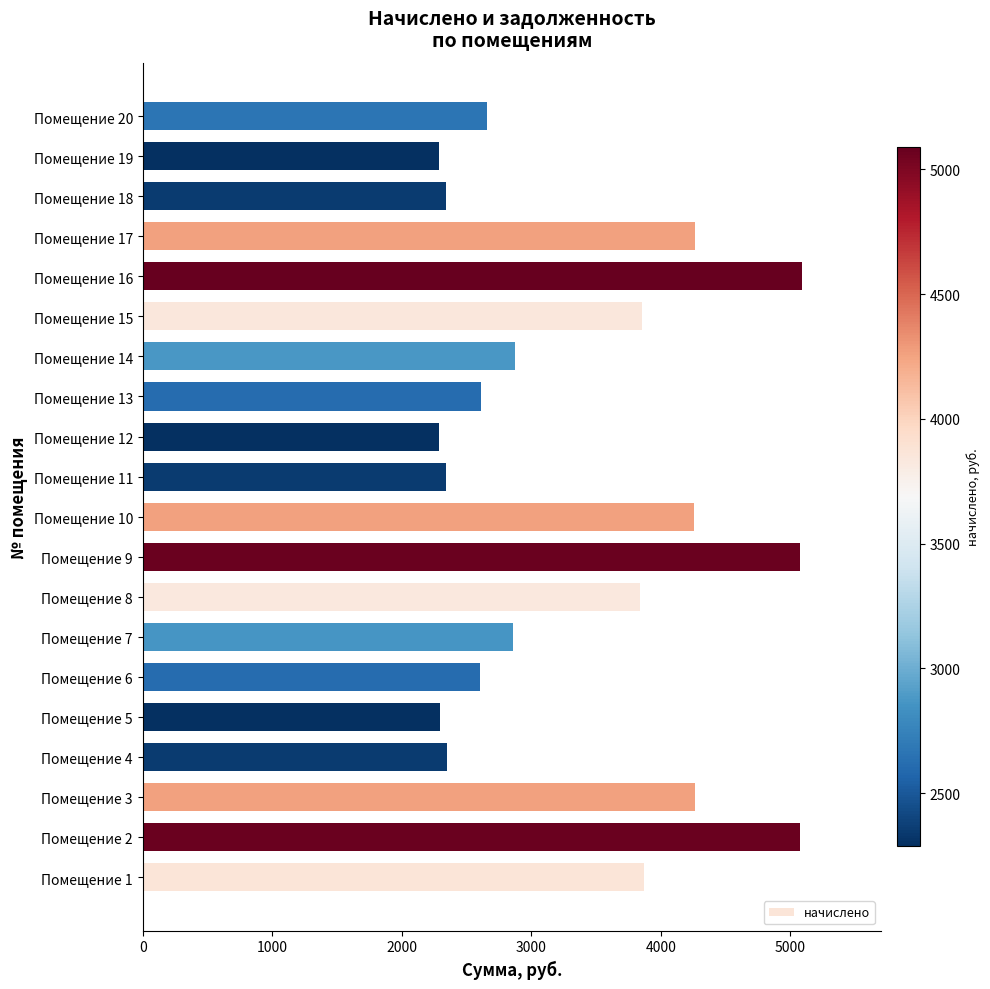

What is the maximum value shown in the chart?

5090.9